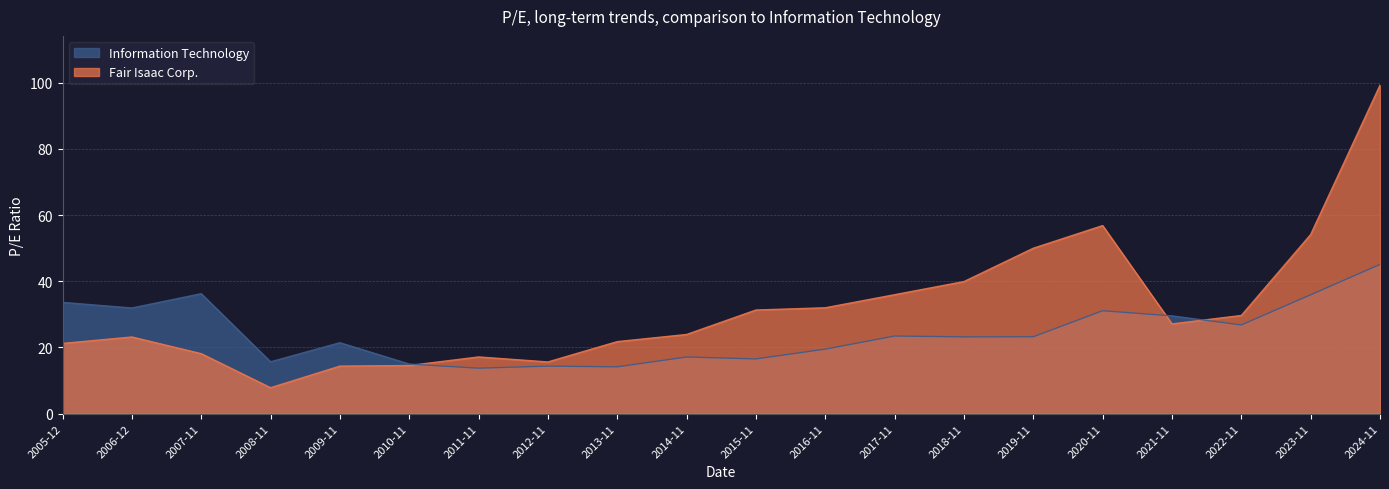

In Information Technology, how many points are lower than both neighbors (excluding endpoints)?

7